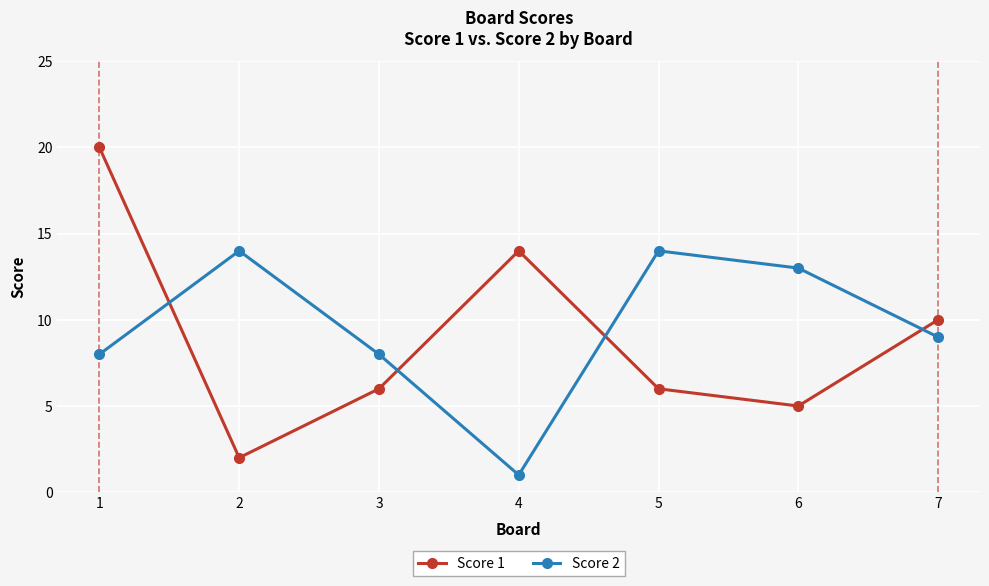

What is the maximum value for Score 1?

20